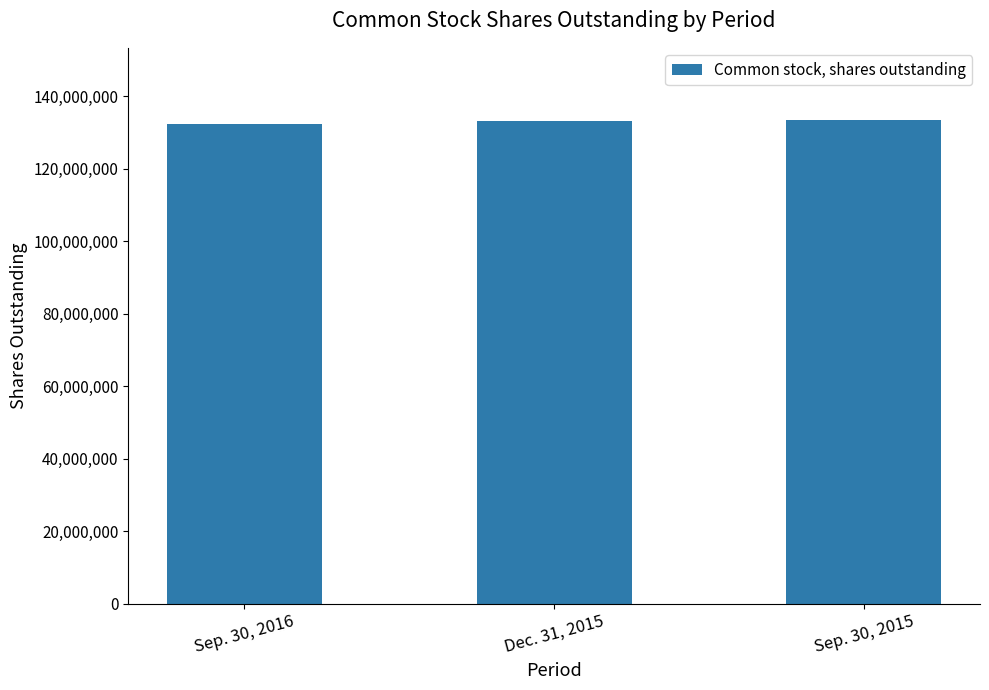

What is the label of the 3rd bar from the left?

Sep. 30, 2015